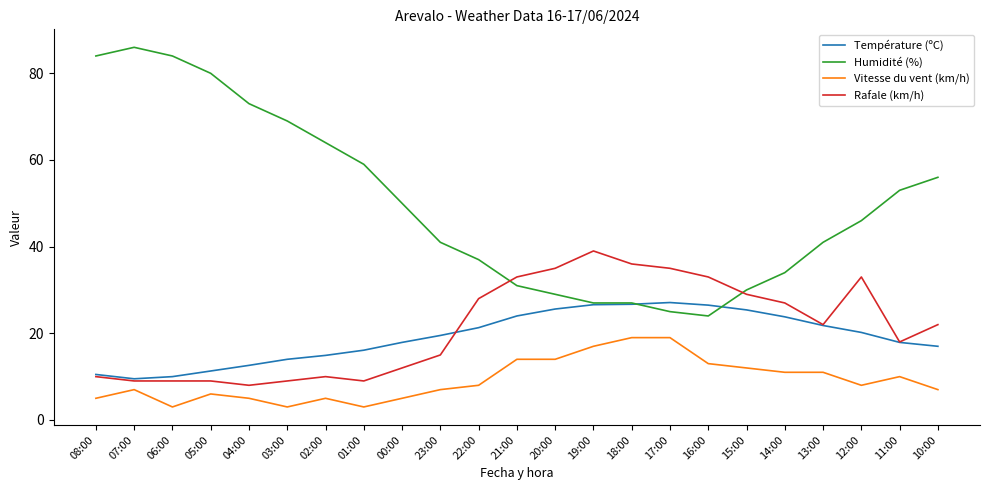

Rank the series at 22:00 from lowest to highest value.

Vitesse du vent (km/h), Température (ºC), Rafale (km/h), Humidité (%)